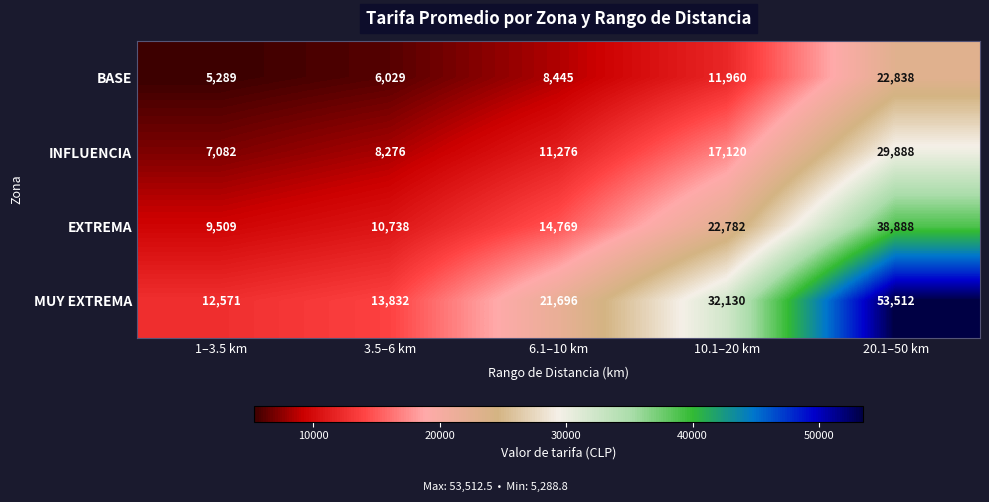

List the series in order of their peak value, highest first.

MUY EXTREMA, EXTREMA, INFLUENCIA, BASE